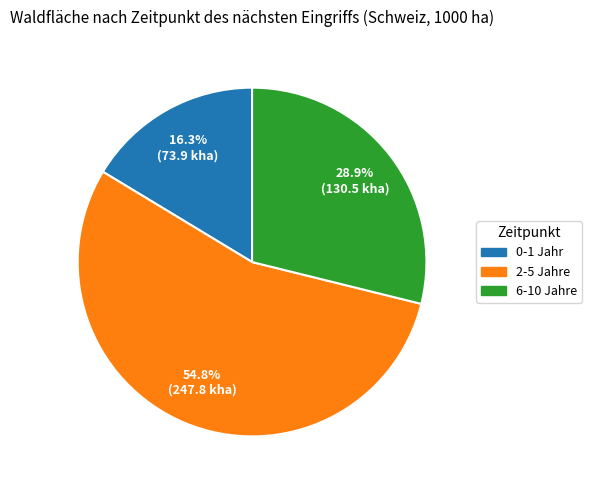

The 0-1 Jahr slice represents 3% of the pie. True or false?

False